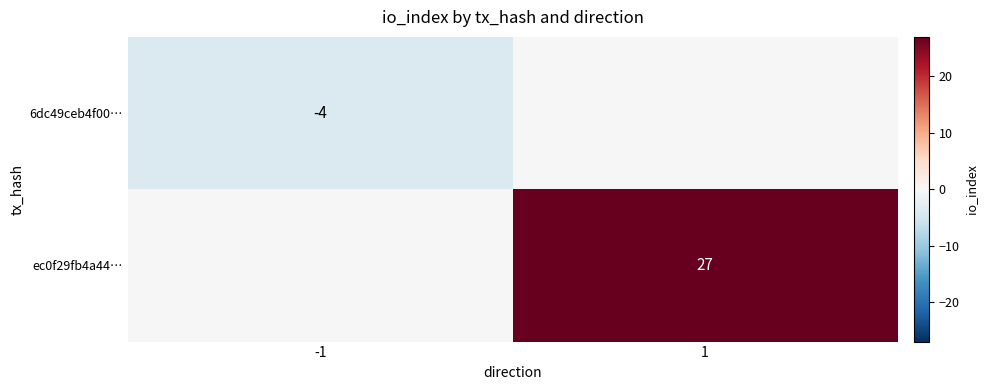

Is the value of ec0f29fb4a44… at 1 greater than the value of 6dc49ceb4f00… at -1?

Yes